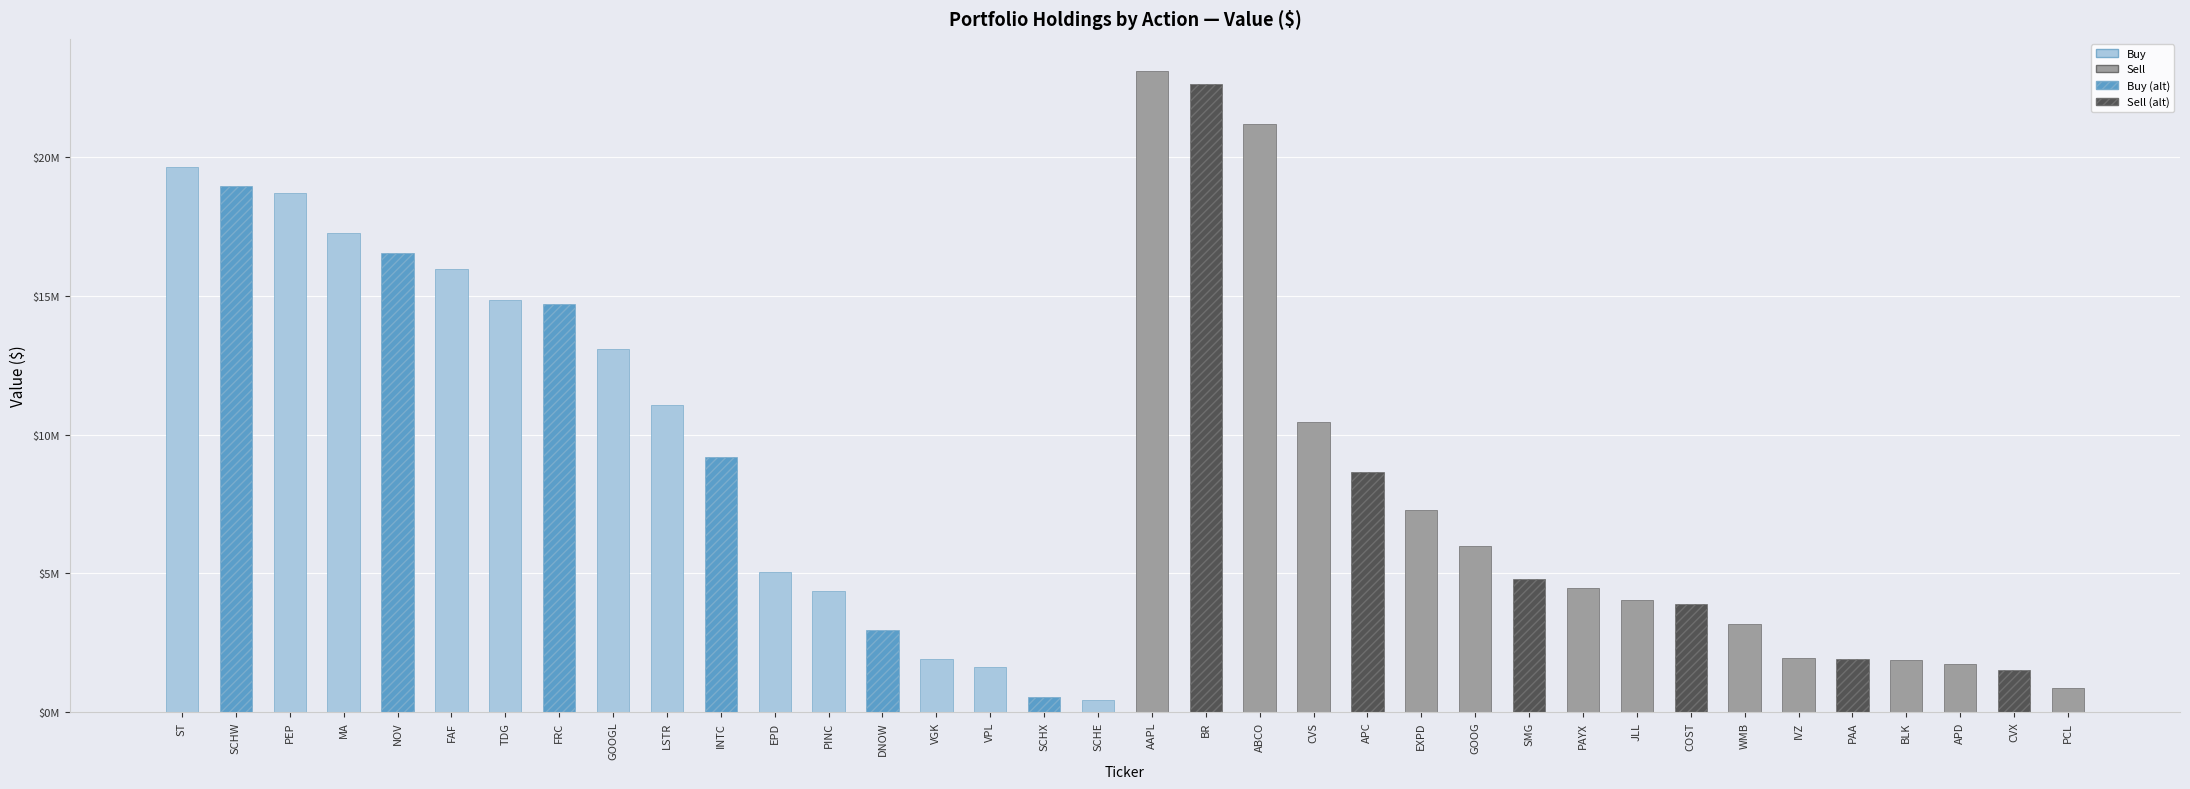

Is the value of Buy at SCHW greater than the value of Sell at INTC?

Yes